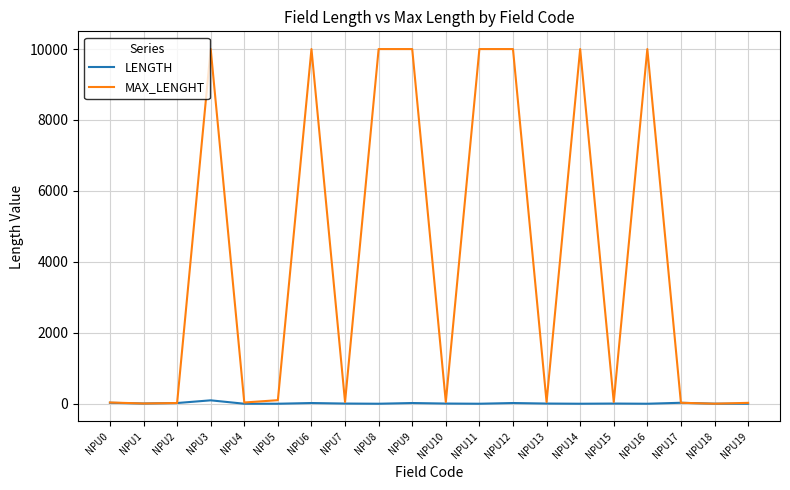

How many values in the LENGTH series are below 5?

8